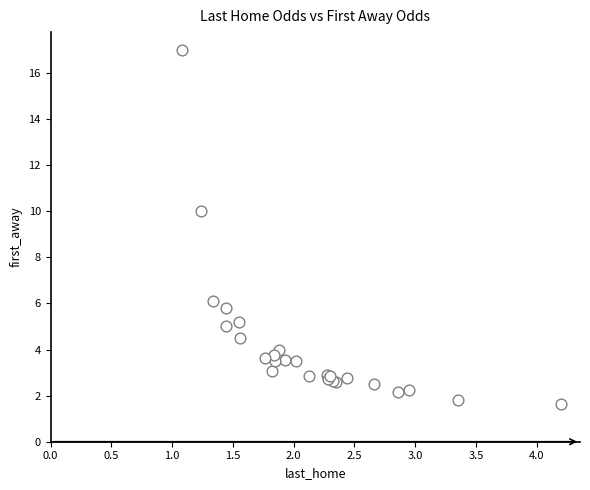

What Y value in the scatter plot is closest to 9?

10.0